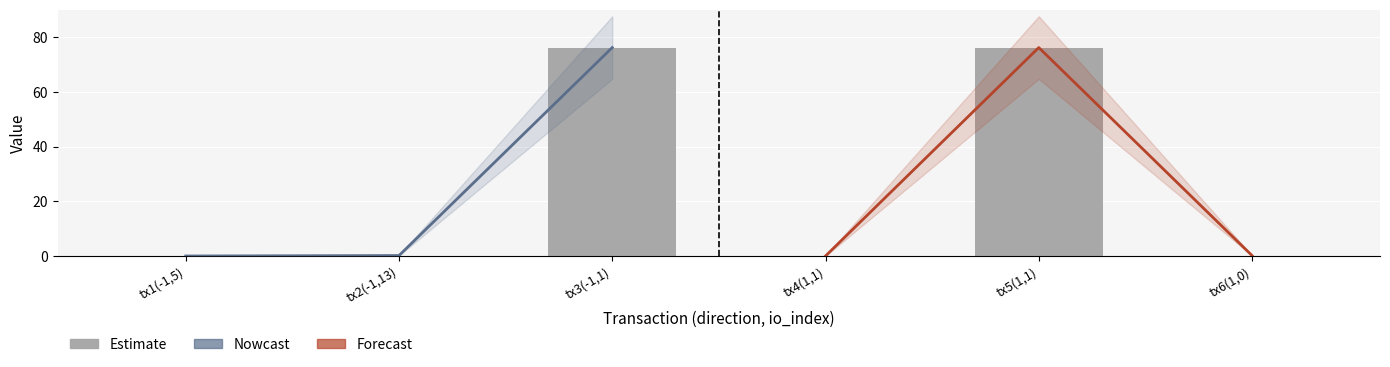

The value at tx4(1,1) is 0.0. True or false?

True